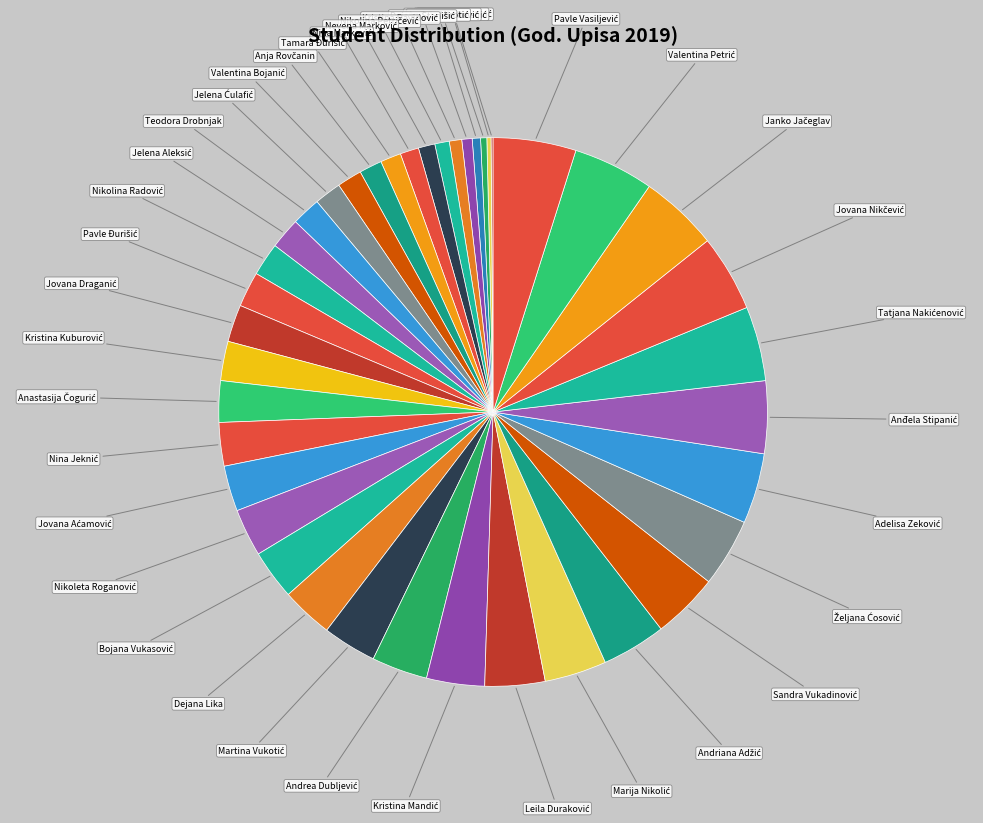

Count the number of slices in the pie.

40